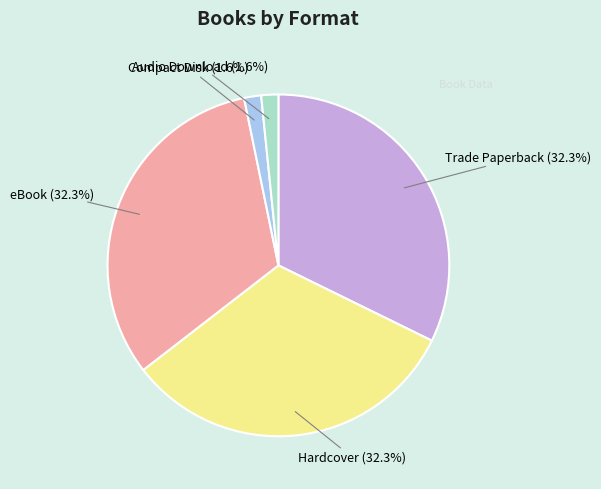

To the nearest percent, what is the average slice percentage?

20%